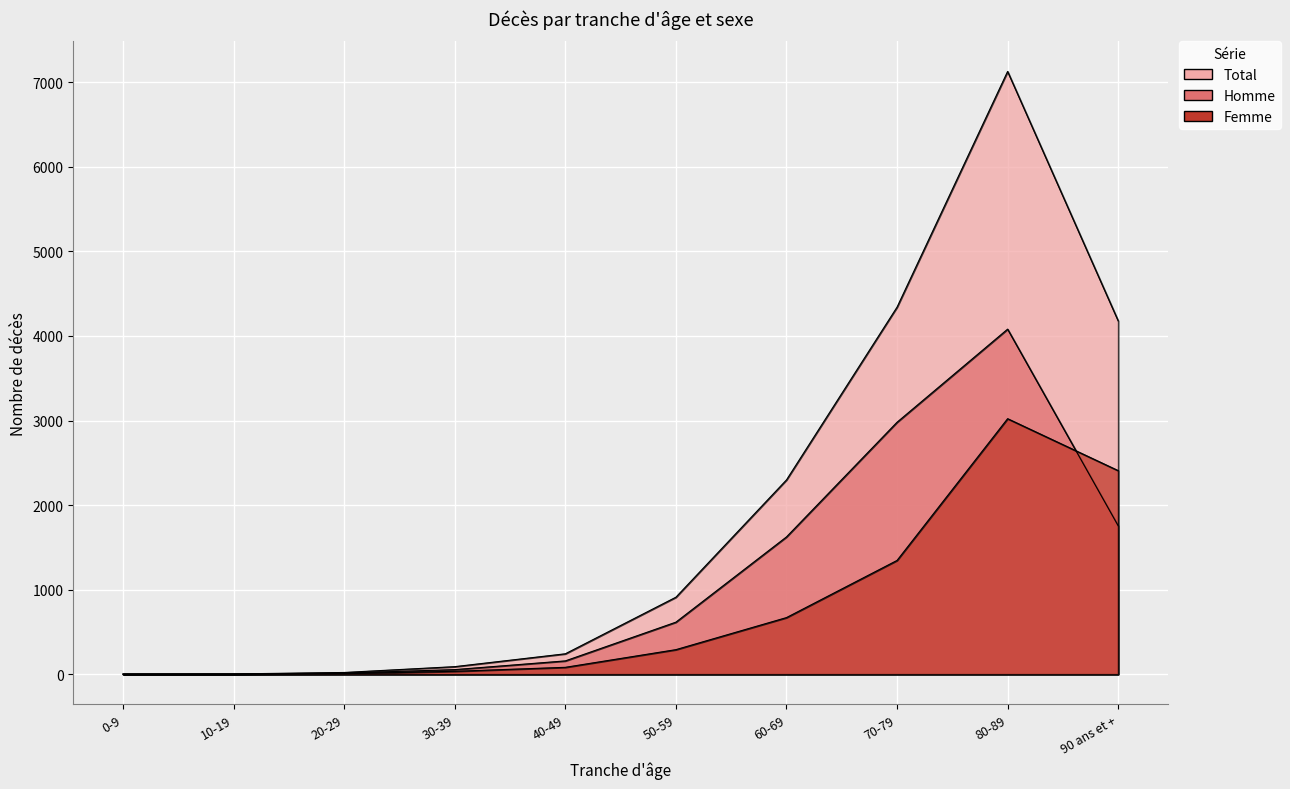

What is the label of the 1st point from the left?

0-9